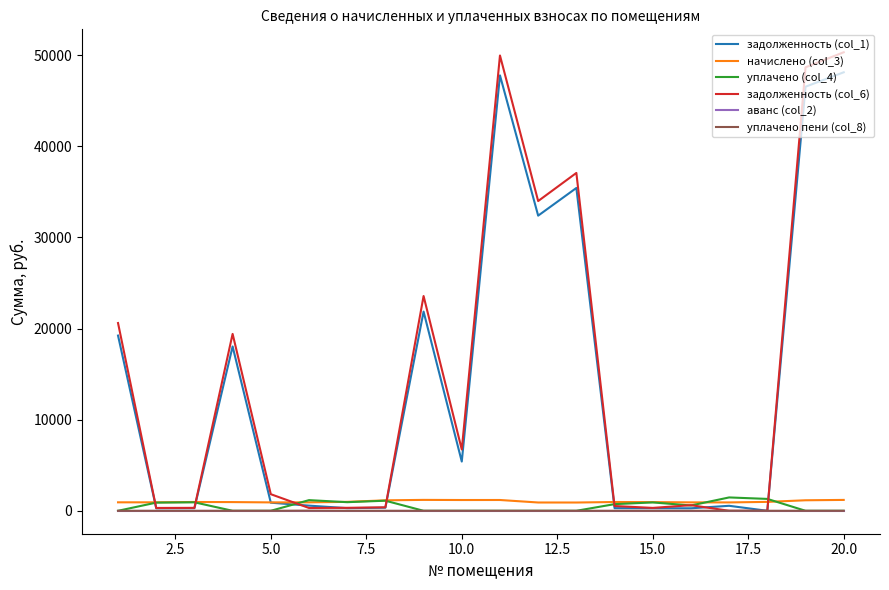

Is this an area chart (filled region under the line)?

No